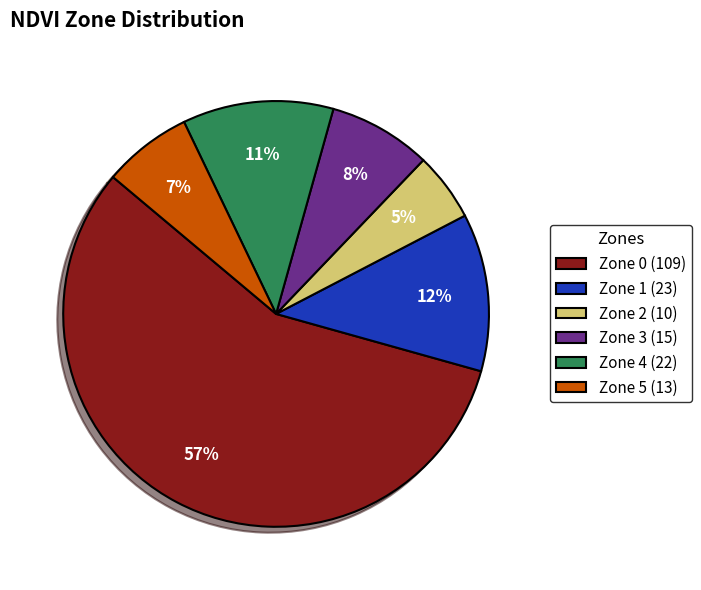

Count the number of slices in the pie.

6